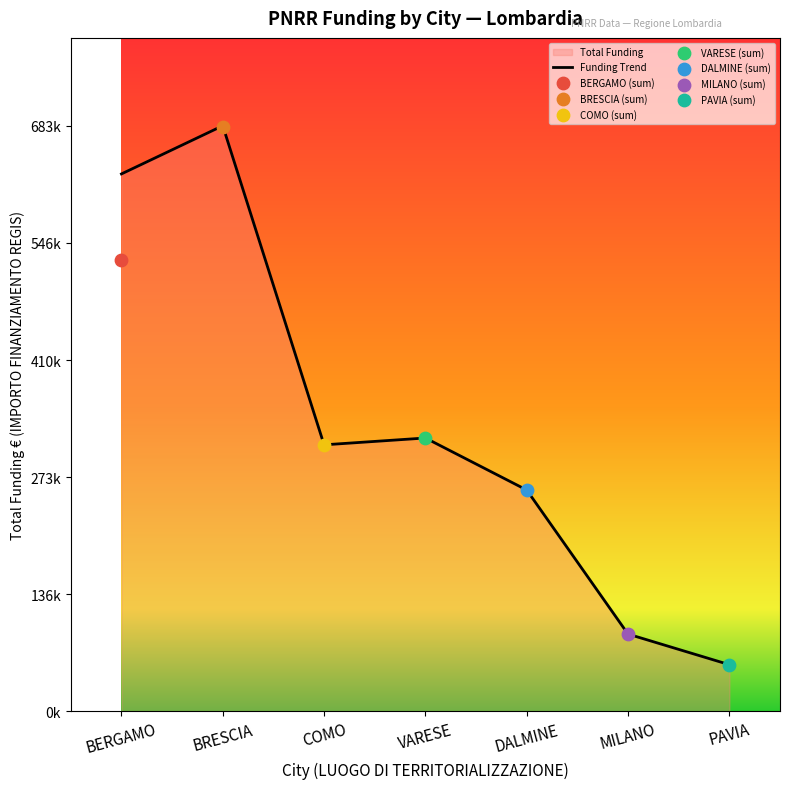

Which has a higher value, COMO or VARESE?

VARESE